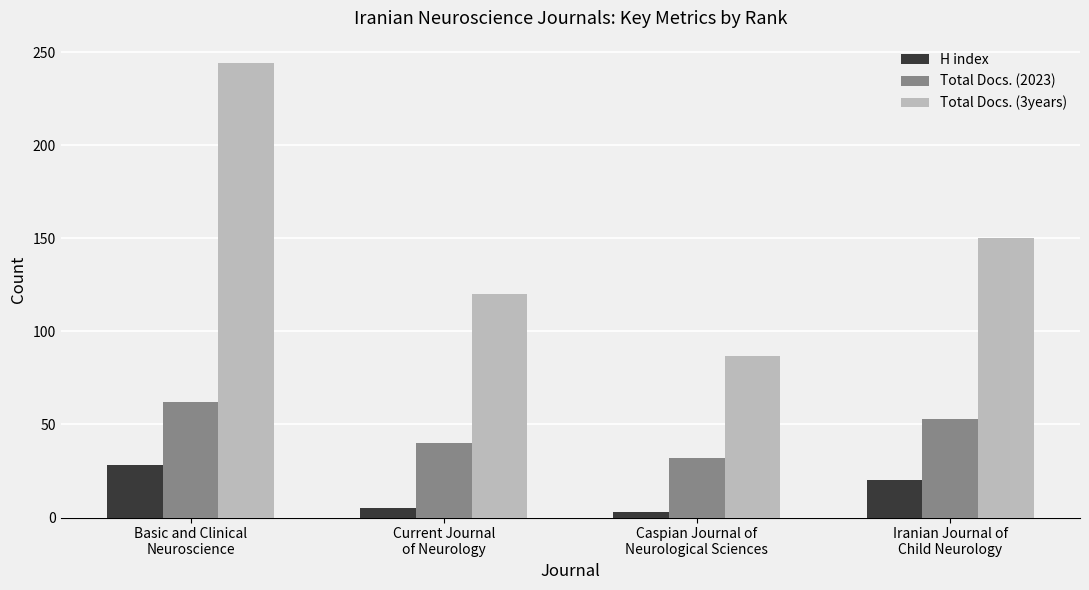

What is the value of the H index bar at the 4th from the left?

20